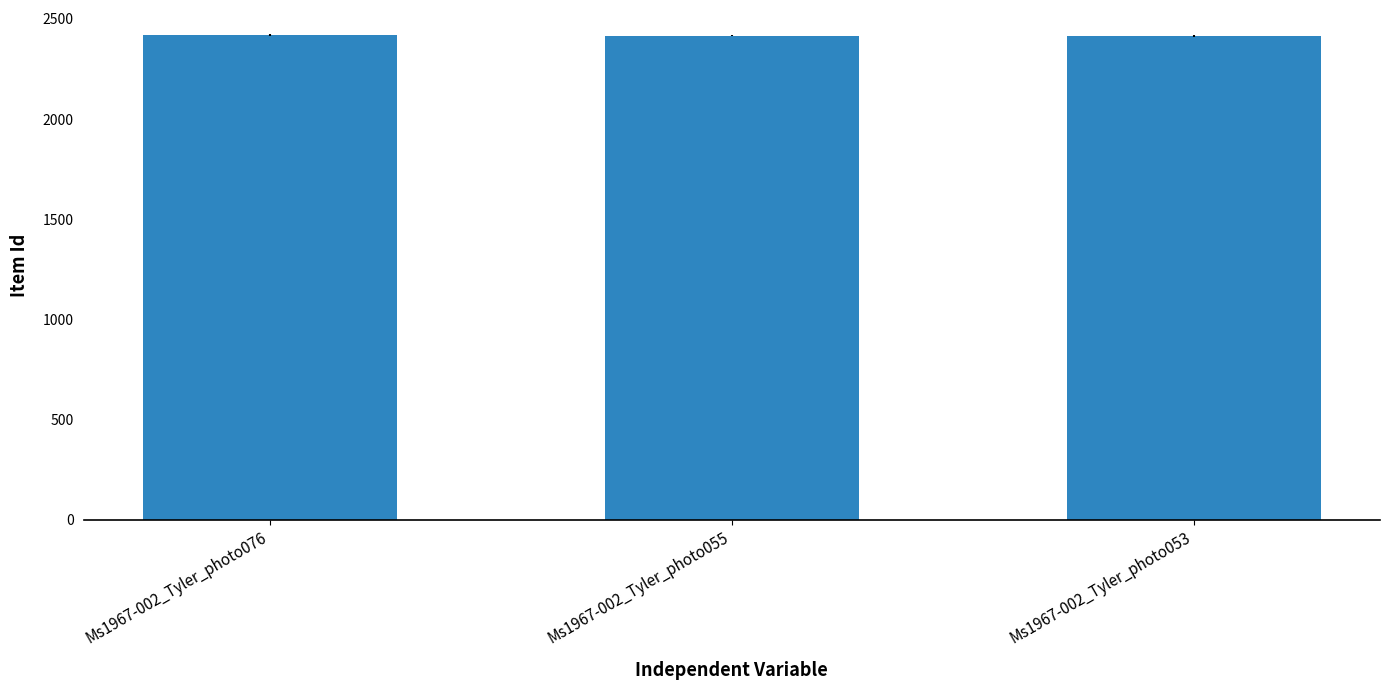

Does the chart contain any negative values?

No